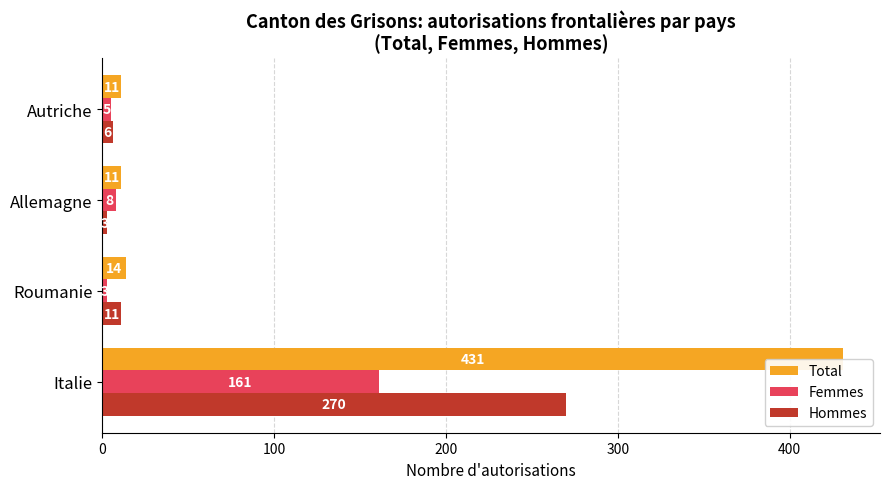

Count the number of categories in the chart.

4